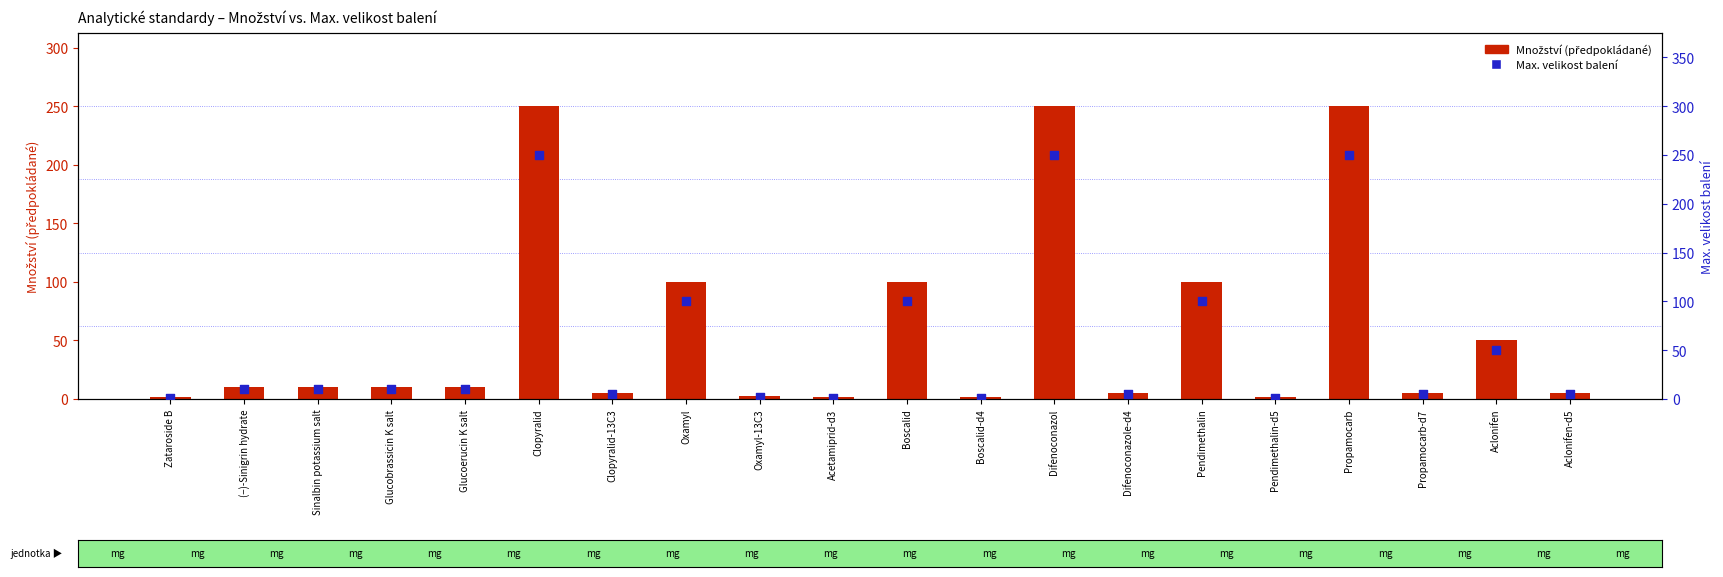

What are all the series names shown in the legend?

Množství (předpokládané), Max. velikost balení